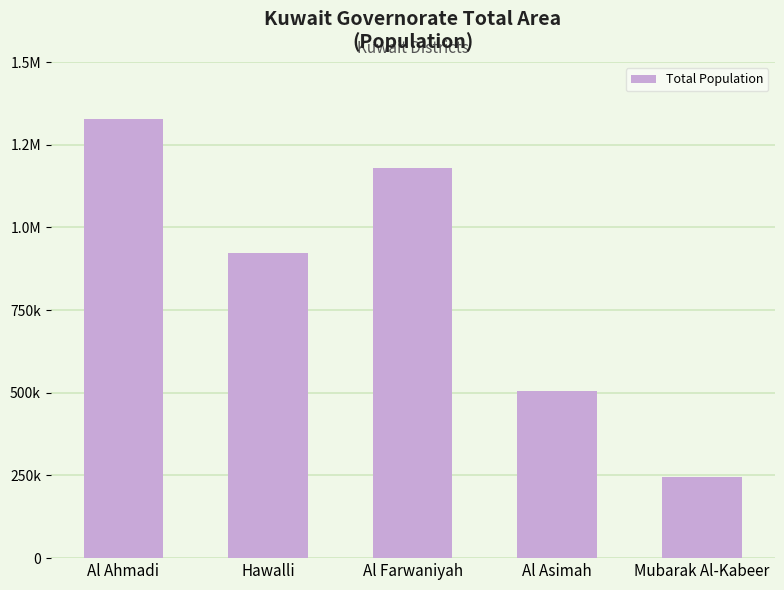

How many bars are there in total?

5